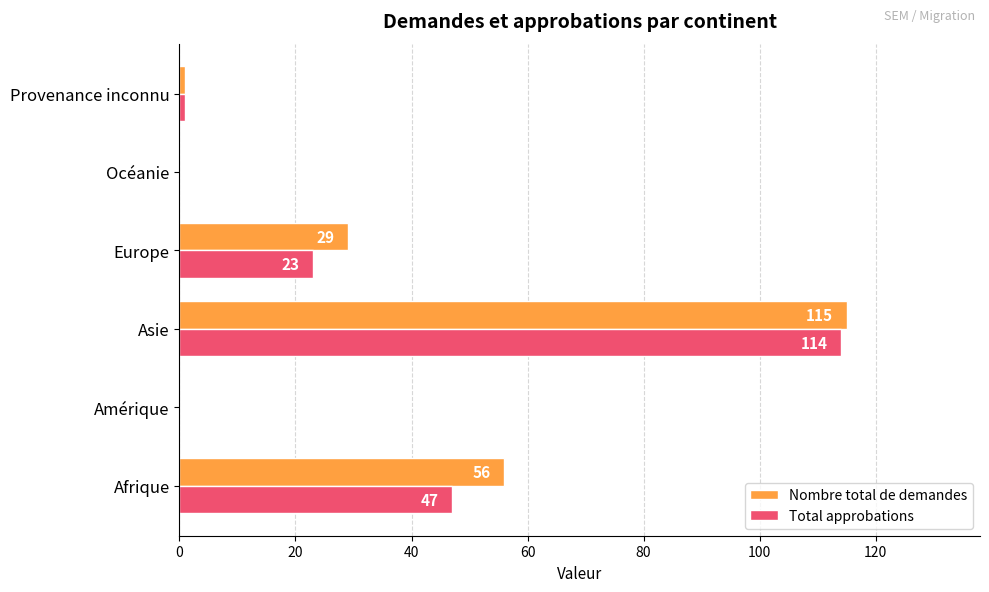

Which series has the largest total across all categories?

Nombre total de demandes